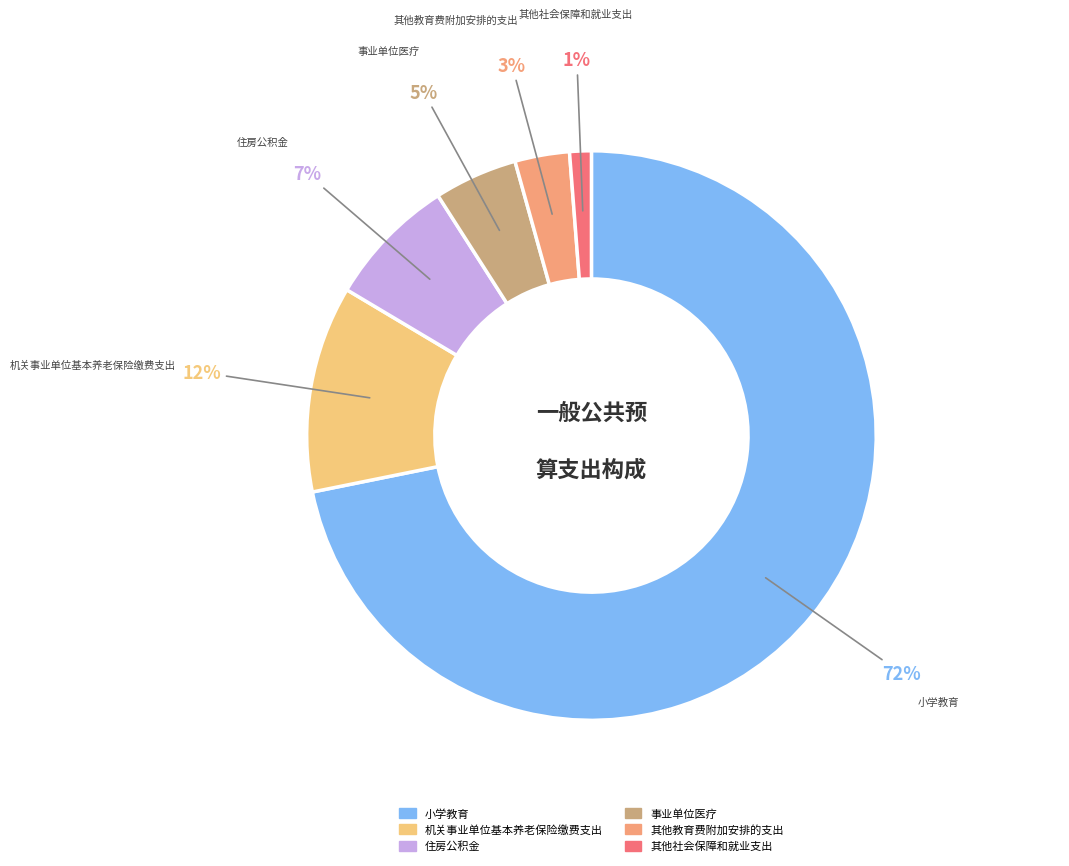

Which slice represents more than half of the pie?

小学教育